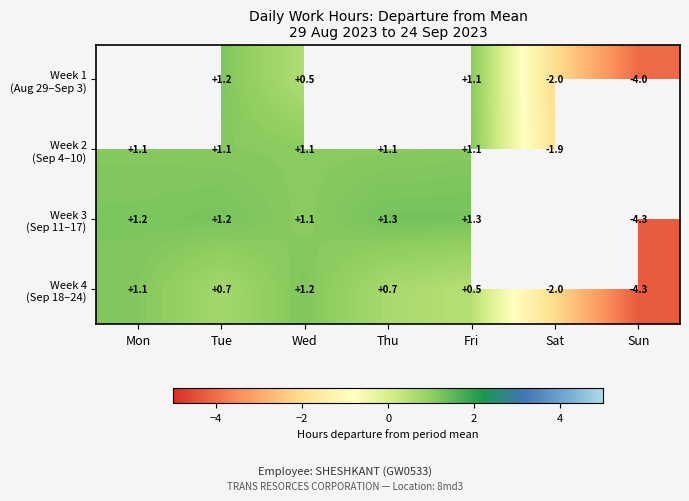

How many values in Week 2 (Sep 4–10) are above zero?

5